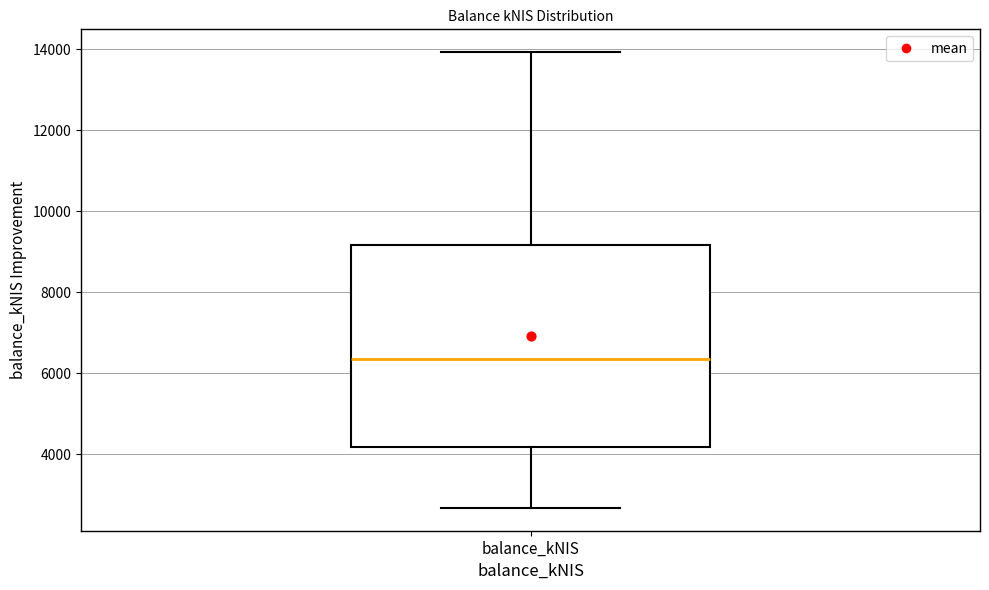

Where does the upper whisker of the box for balance_kNIS end on the y-axis? The values are not printed on the chart, so give them approximately, as read against the axis.

14000